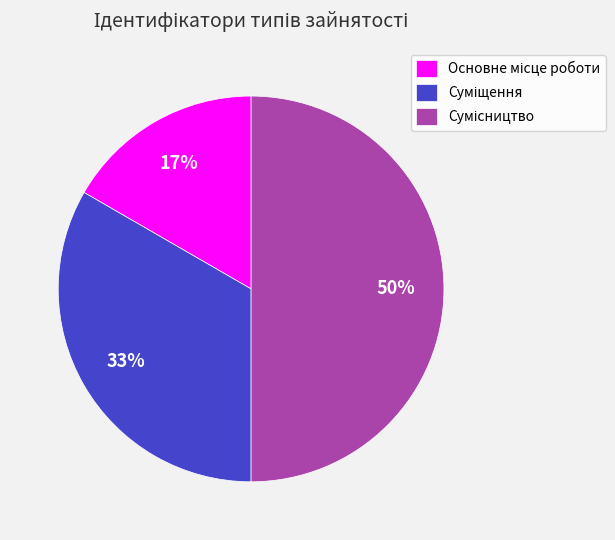

How many segments does this pie chart have?

3